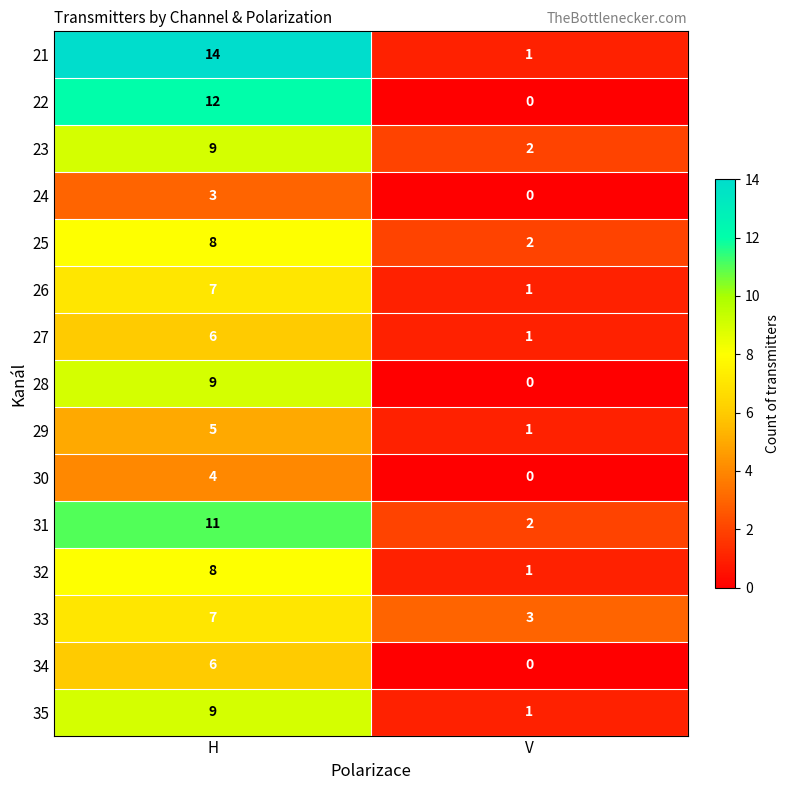

Count the number of data series in this chart.

15